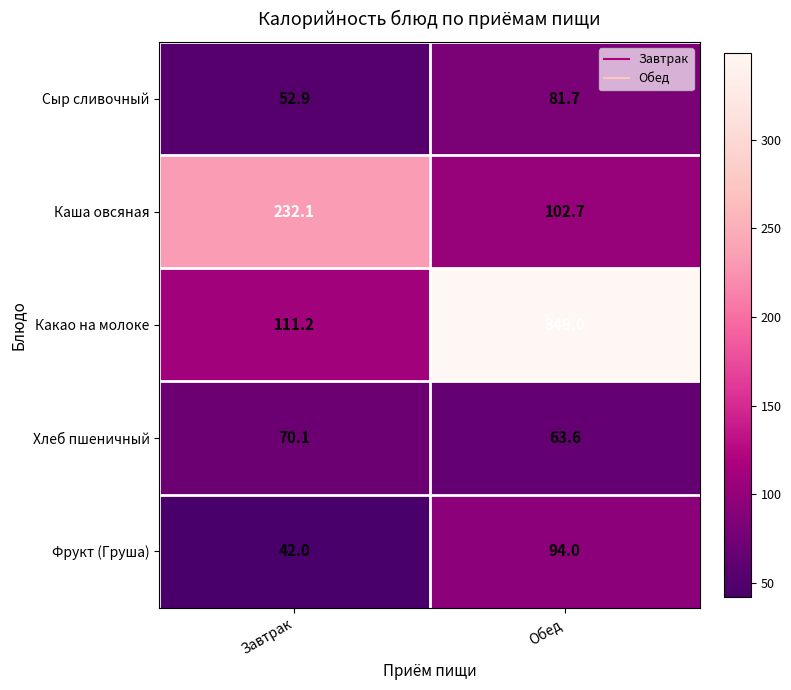

How many distinct data groups are displayed?

5